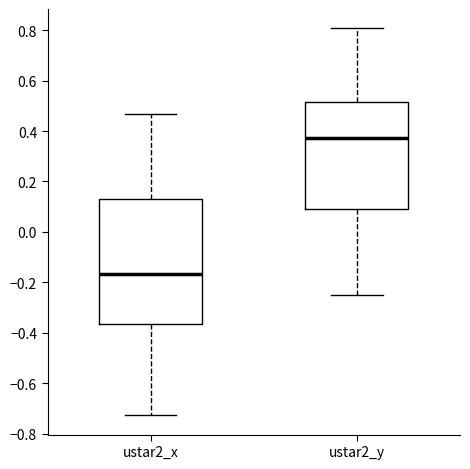

Reading left to right, read every box against the y-axis: the position of its median line, the range the box covers, and the ends of its whiskers. The values are not printed on the chart, so give them approximately, as read against the axis.

ustar2_x: median -0.16, box -0.36 to 0.12, whiskers -0.72 to 0.46
ustar2_y: median 0.38, box 0.10 to 0.52, whiskers -0.24 to 0.80